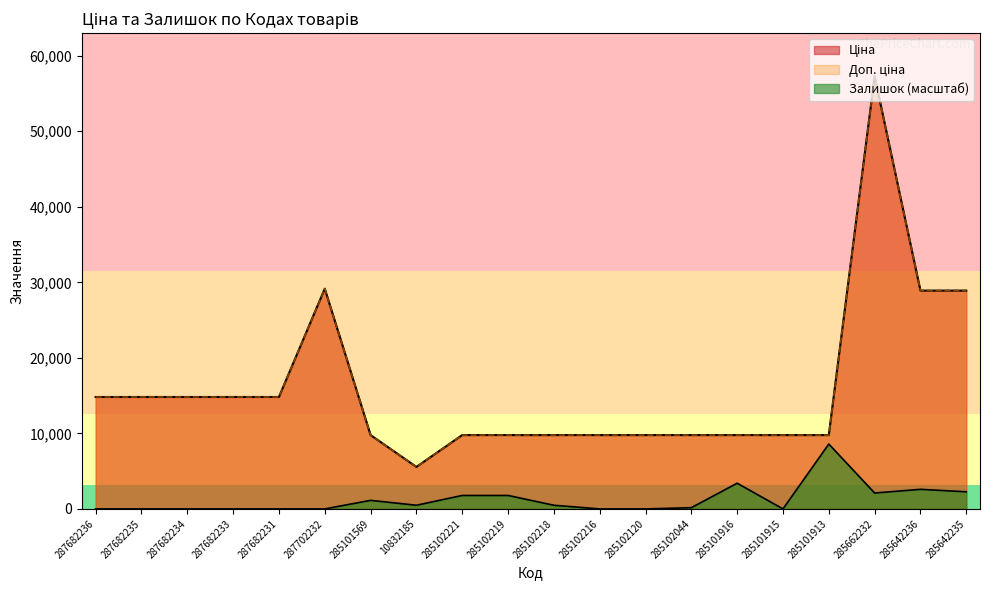

Reading right to left, extract all data points from this chart.

Ціна: 285642235=28901.7	285642236=28901.7	285662232=57258.0	285101913=9775.5	285101915=9775.5	285101916=9775.5	285102044=9775.5	285102120=9775.5	285102216=9775.5	285102218=9775.5	285102219=9775.5	285102221=9775.5	10832185=5560.3	285101569=9775.5	287702232=29152.3	287682231=14817.6	287682233=14817.6	287682234=14817.6	287682235=14817.6	287682236=14817.6
Доп. ціна: 285642235=28901.7	285642236=28901.7	285662232=57258.0	285101913=9775.5	285101915=9775.5	285101916=9775.5	285102044=9775.5	285102120=9775.5	285102216=9775.5	285102218=9775.5	285102219=9775.5	285102221=9775.5	10832185=5560.3	285101569=9775.5	287702232=29152.3	287682231=14817.6	287682233=14817.6	287682234=14817.6	287682235=14817.6	287682236=14817.6
Залишок: 285642235=2268.7	285642236=2592.8	285662232=2106.7	285101913=8588.7	285101915=0.0	285101916=3403.1	285102044=162.1	285102120=0.0	285102216=0.0	285102218=486.2	285102219=1782.6	285102221=1782.6	10832185=486.2	285101569=1134.4	287702232=0.0	287682231=0.0	287682233=0.0	287682234=0.0	287682235=0.0	287682236=0.0